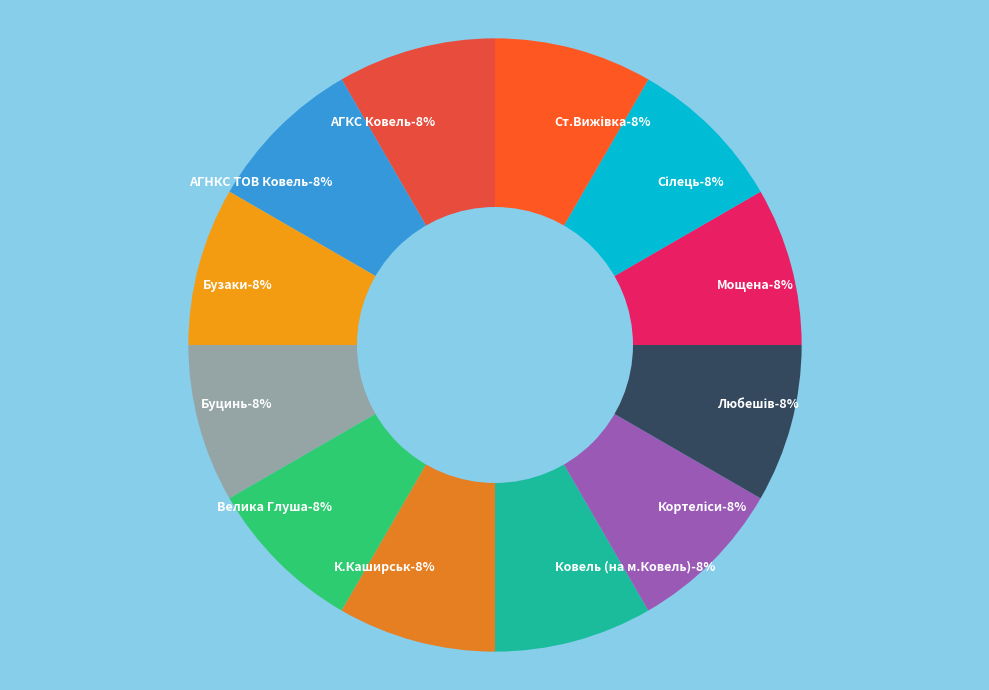

Count the number of slices in the pie.

12